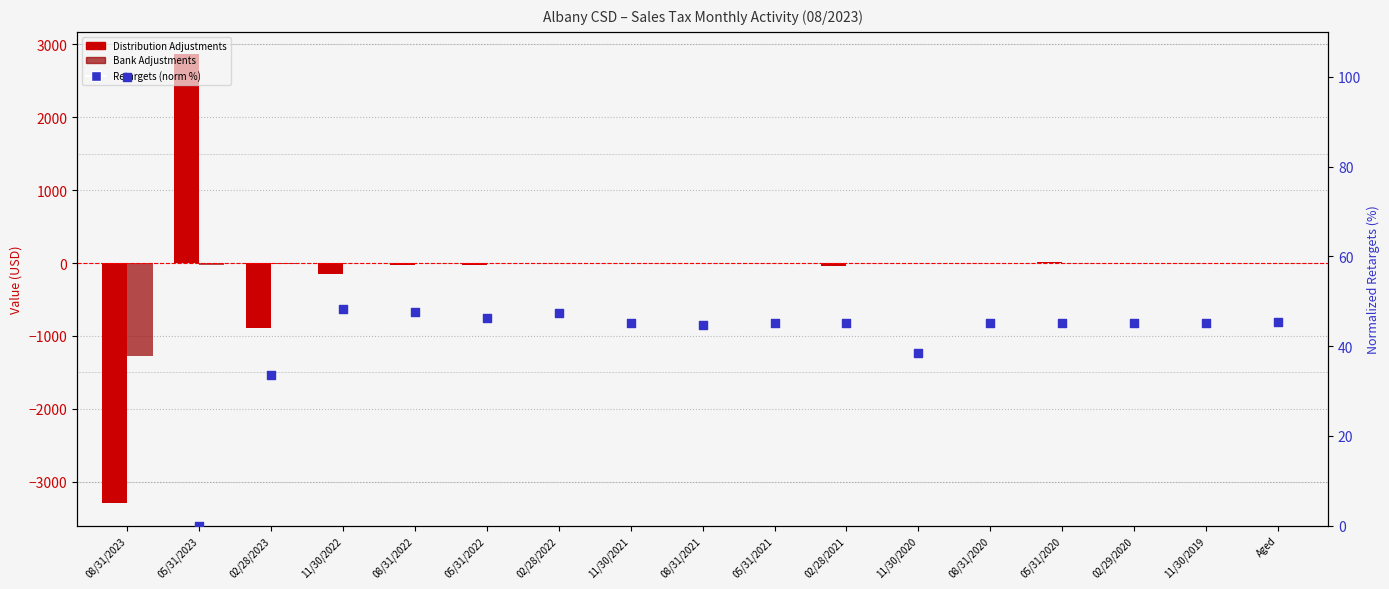

Is the value of Bank Adjustments at 02/28/2021 greater than the value of Distribution Adjustments at 05/31/2021?

No